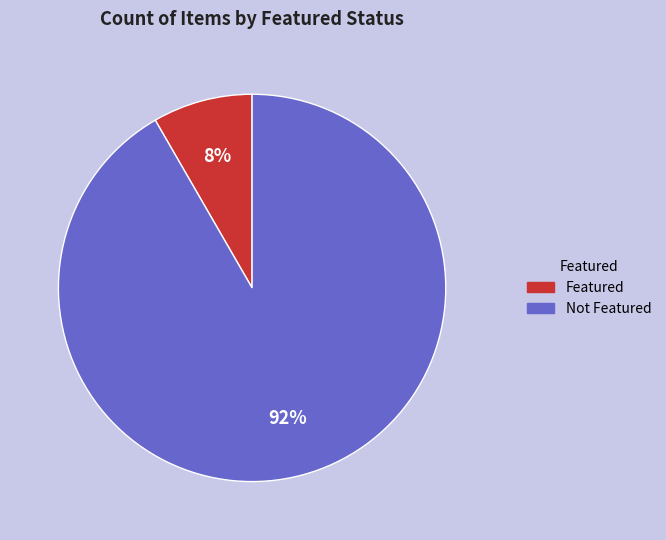

The Not Featured slice represents 78% of the pie. True or false?

False